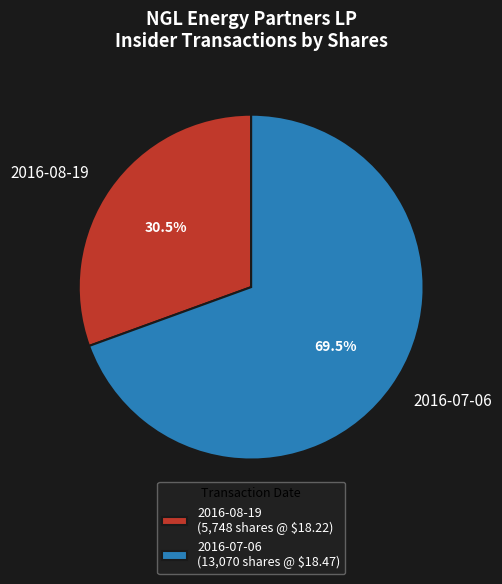

What is the smallest slice in the pie chart?

2016-08-19